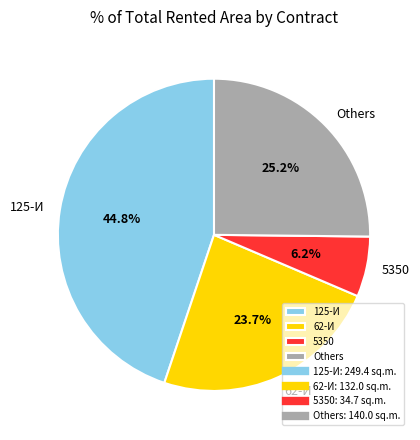

Rank the categories by value from highest to lowest.

125-И, Others, 62-И, 5350